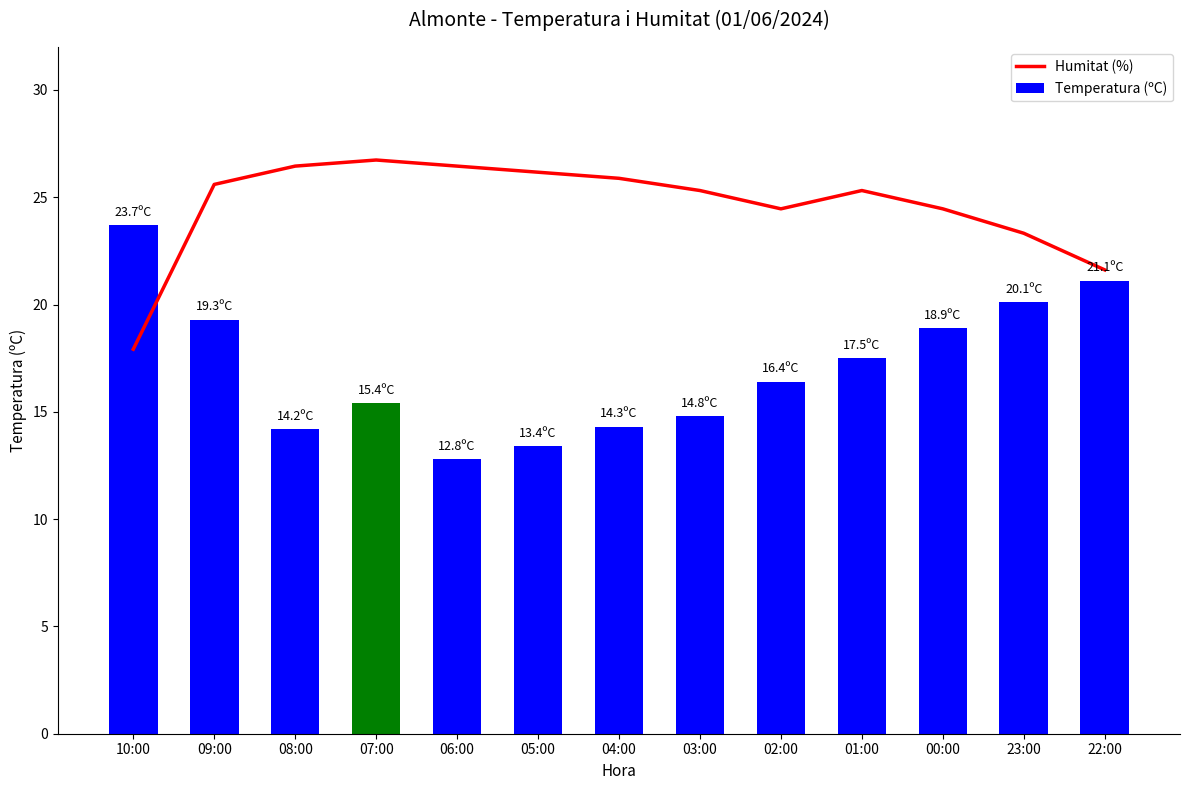

Is the value of Humitat (%) at 03:00 greater than the value of Temperatura (ºC) at 07:00?

Yes